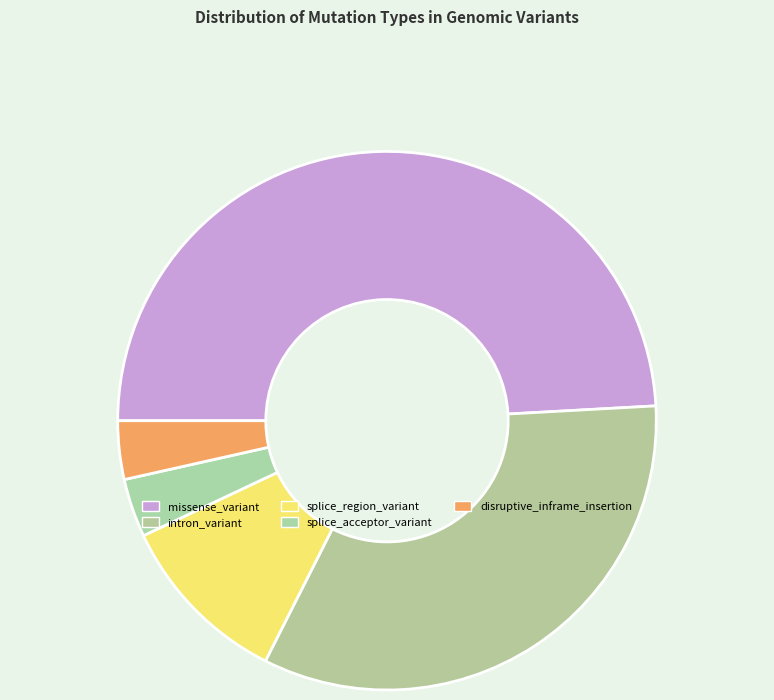

To the nearest percent, what portion does disruptive_inframe_insertion represent?

4%